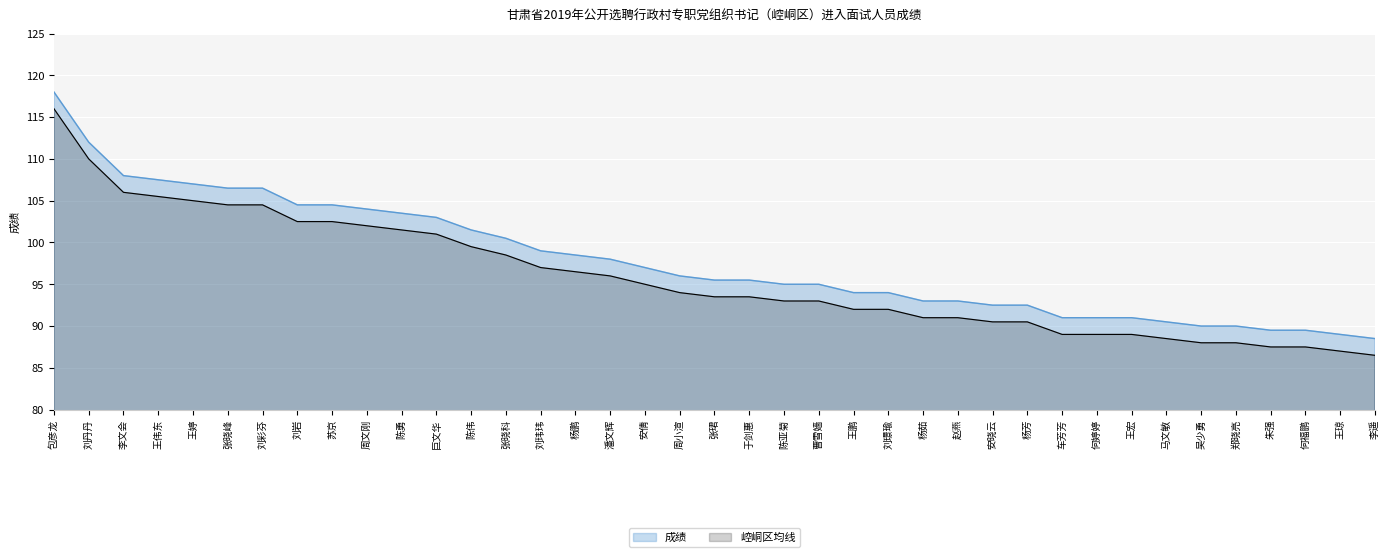

Does the chart display data point markers on the line(s)?

No